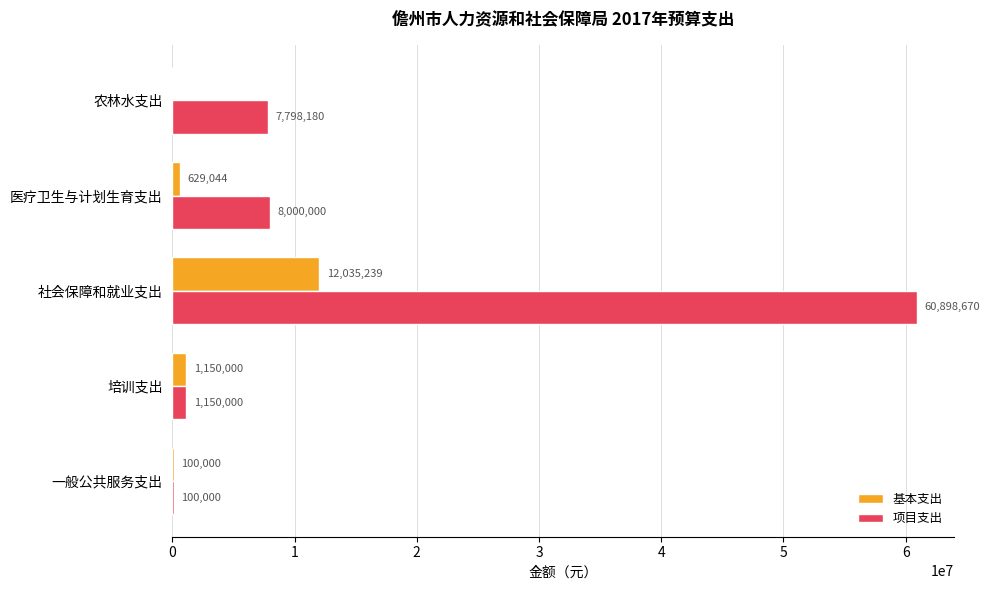

Read the 项目支出 value at 农林水支出.

7798180.0